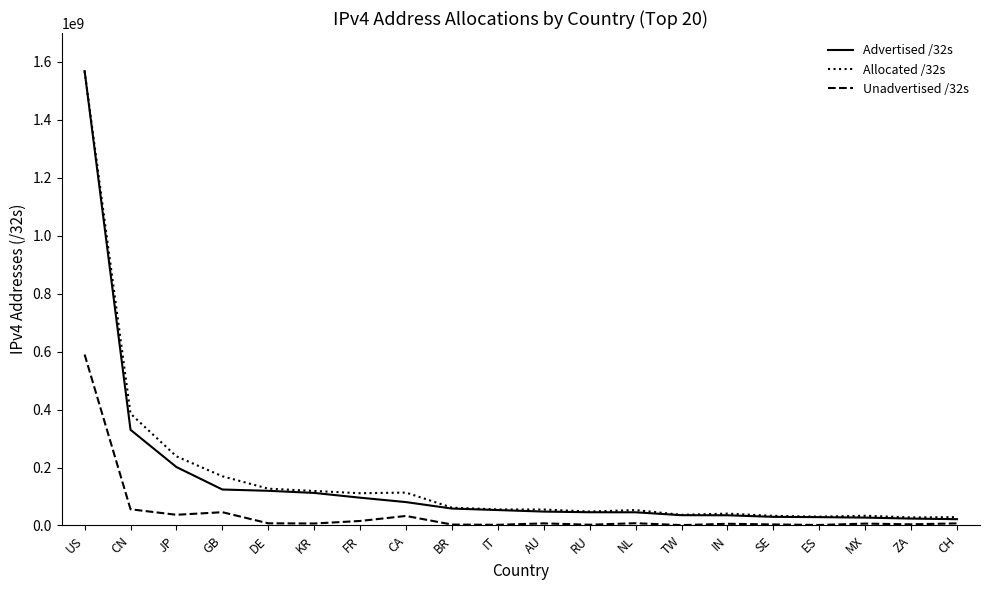

What is the minimum value shown in the chart?

1142784